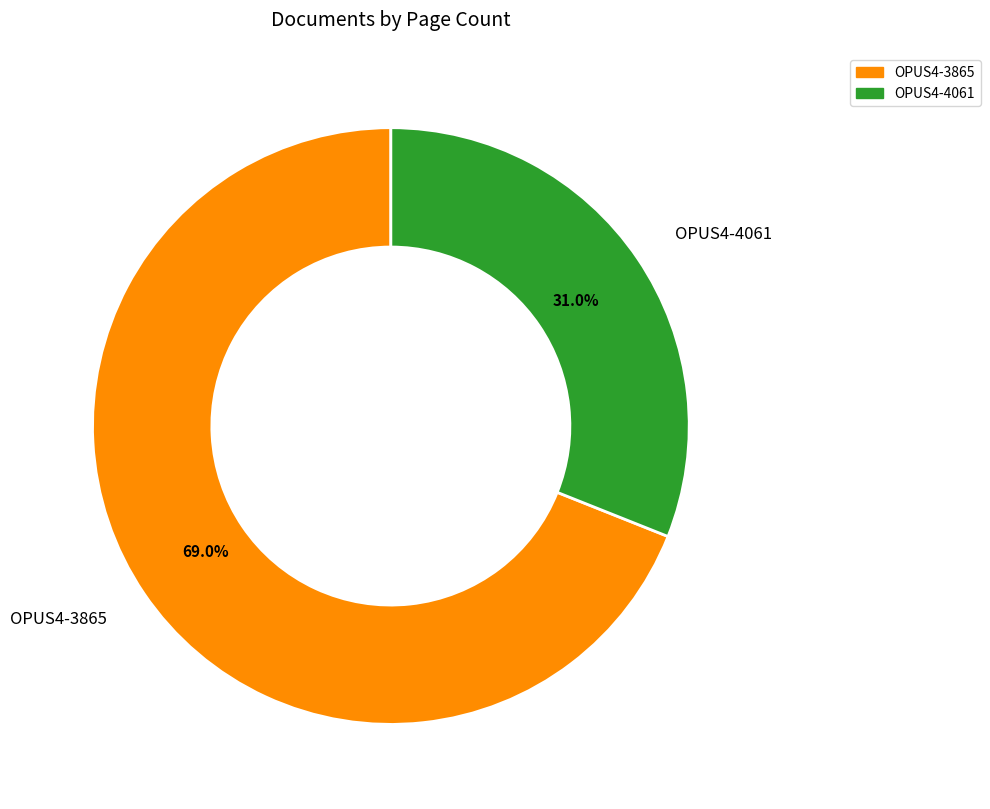

Count the number of slices in the pie.

2